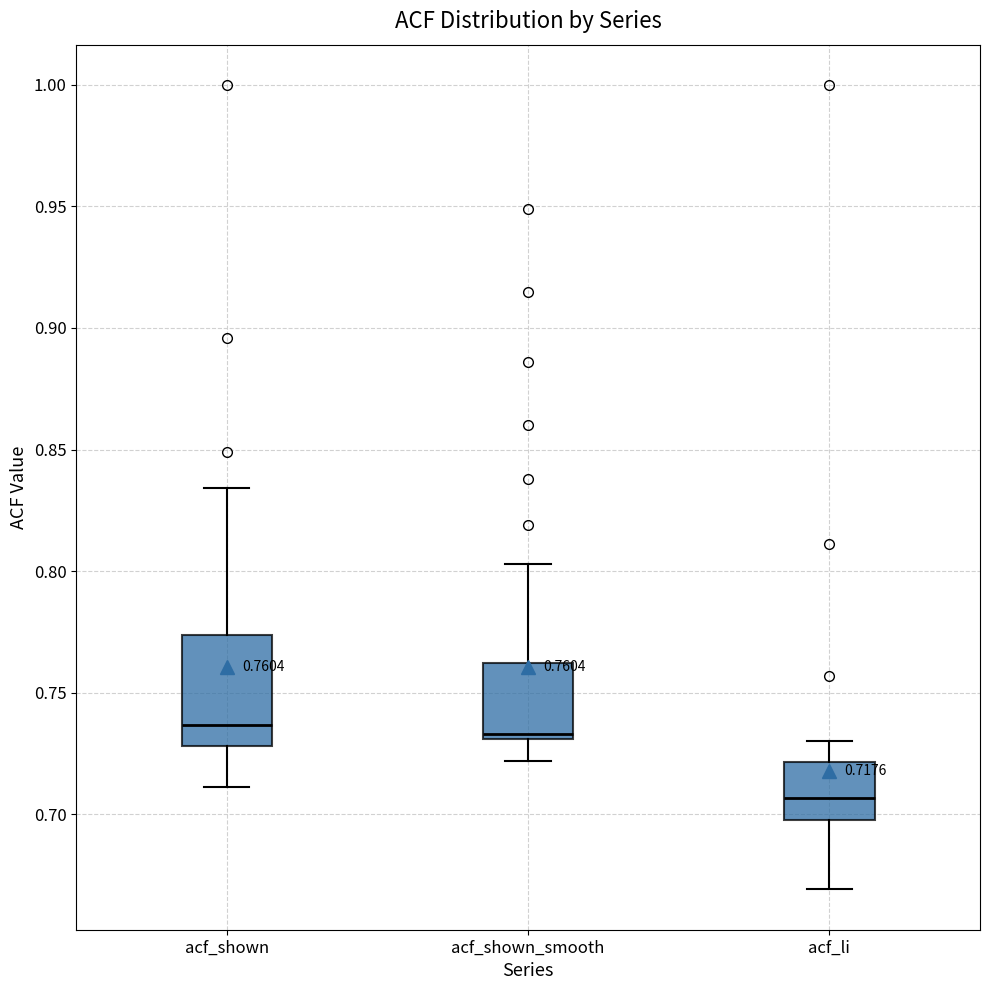

Comparing the boxes themselves (not the whiskers), which one is the tallest?

acf_shown